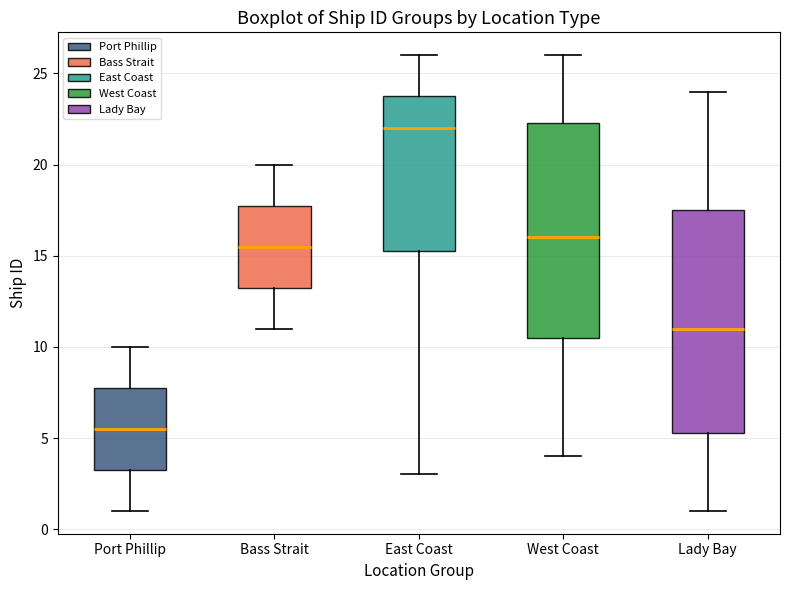

Reading left to right, read every box against the y-axis: the position of its median line, the range the box covers, and the ends of its whiskers. The values are not printed on the chart, so give them approximately, as read against the axis.

Port Phillip: median 5.5, box 3.5 to 8.0, whiskers 1.0 to 10.0
Bass Strait: median 15.5, box 13.5 to 18.0, whiskers 11.0 to 20.0
East Coast: median 22.0, box 15.5 to 24.0, whiskers 3.0 to 26.0
West Coast: median 16.0, box 10.5 to 22.5, whiskers 4.0 to 26.0
Lady Bay: median 11.0, box 5.5 to 17.5, whiskers 1.0 to 24.0